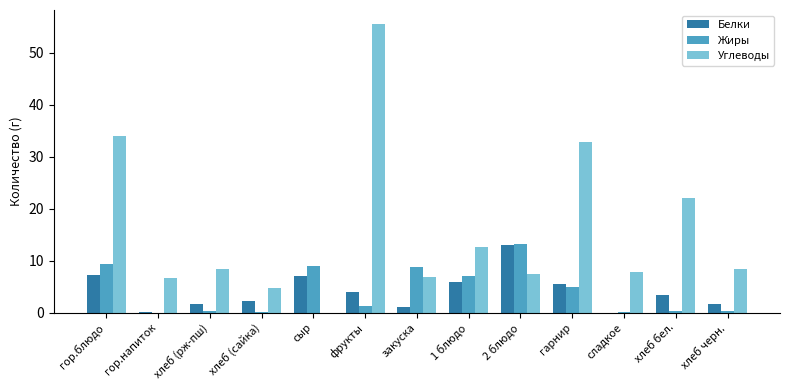

True or false: Жиры has a value of 0.1 at сладкое.

True